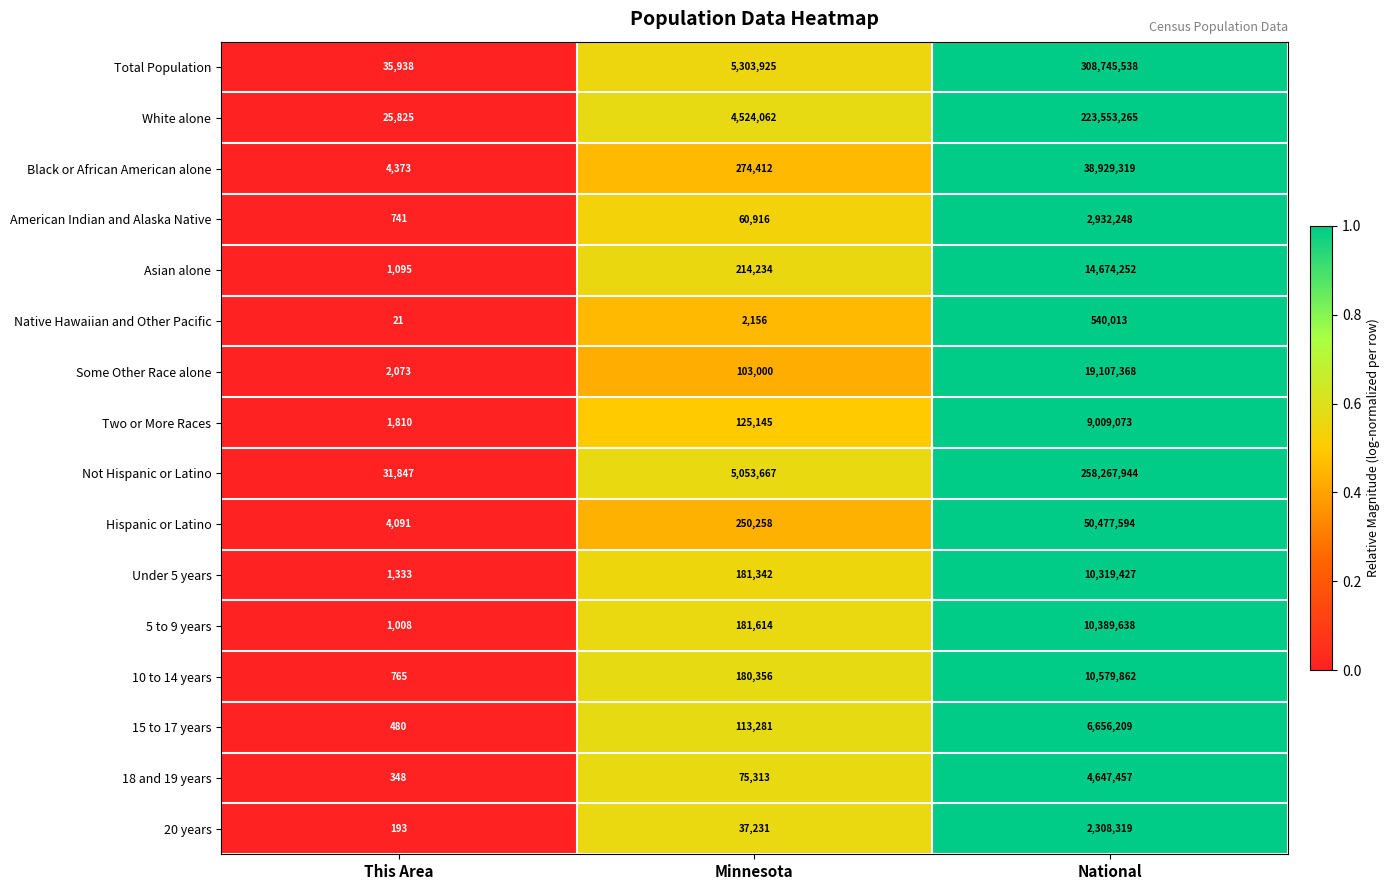

True or false: Total Population has a value of 10997 at This Area.

False